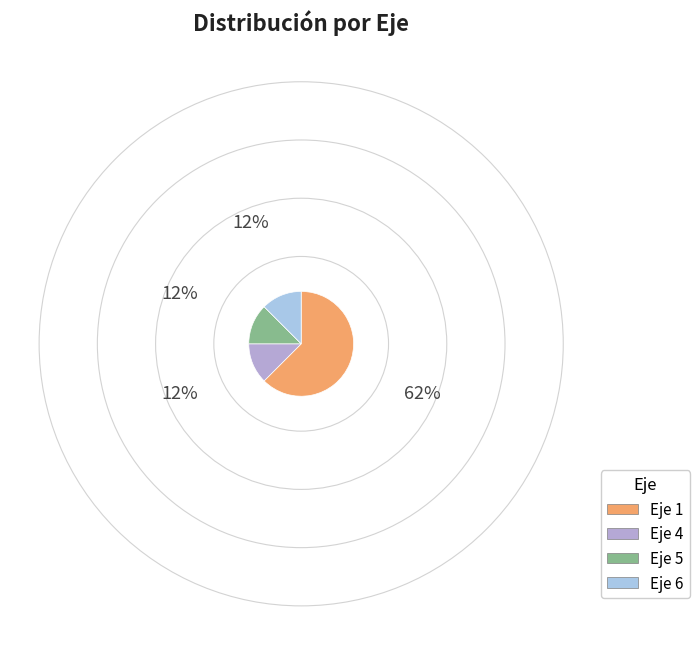

Is it true that Eje 1 is 62% of the pie?

True